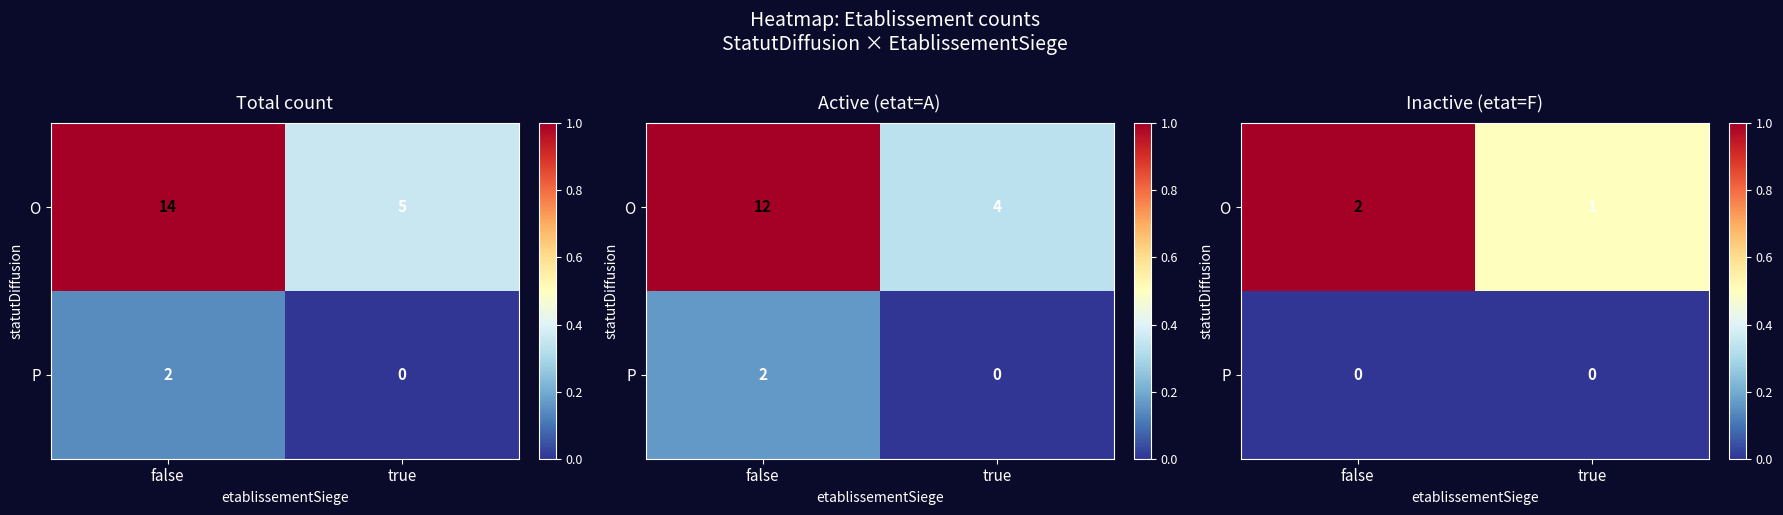

Count the number of data series in this chart.

2